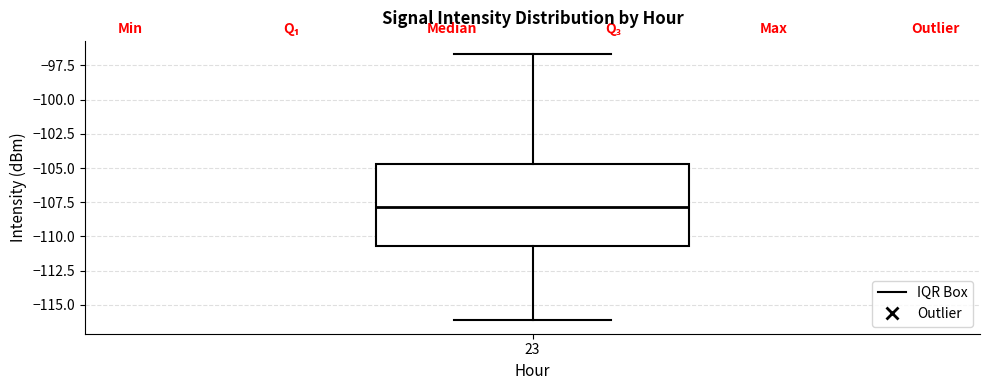

Read this box plot against the y-axis: the position of the median line, the range covered by the box, and the ends of both whiskers. The values are not printed on the chart, so give them approximately, as read against the axis.

median -108.0, box -110.5 to -104.5, whiskers -116.0 to -96.5